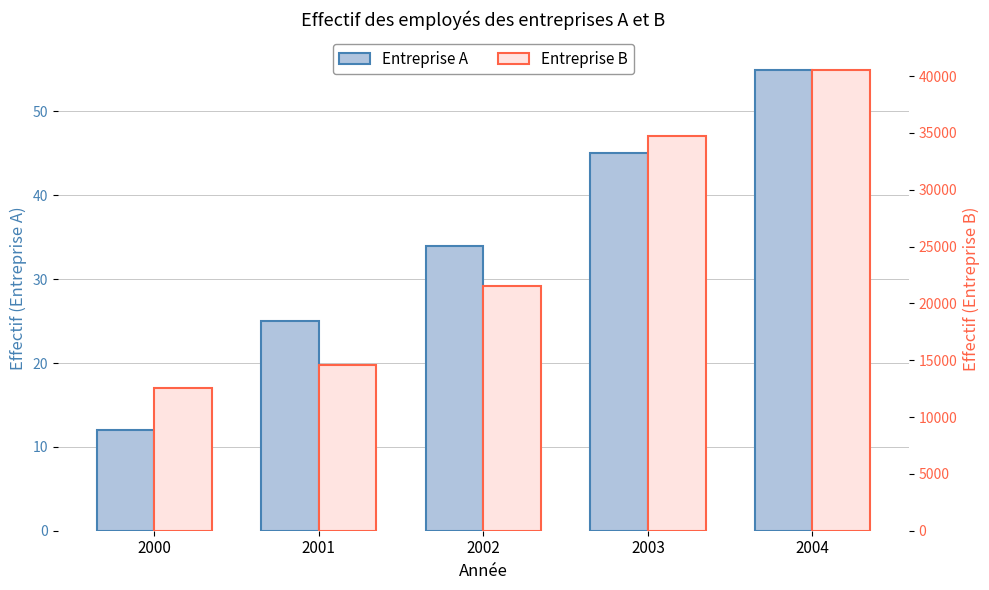

Between 2002 and 2003, which is larger?

2003